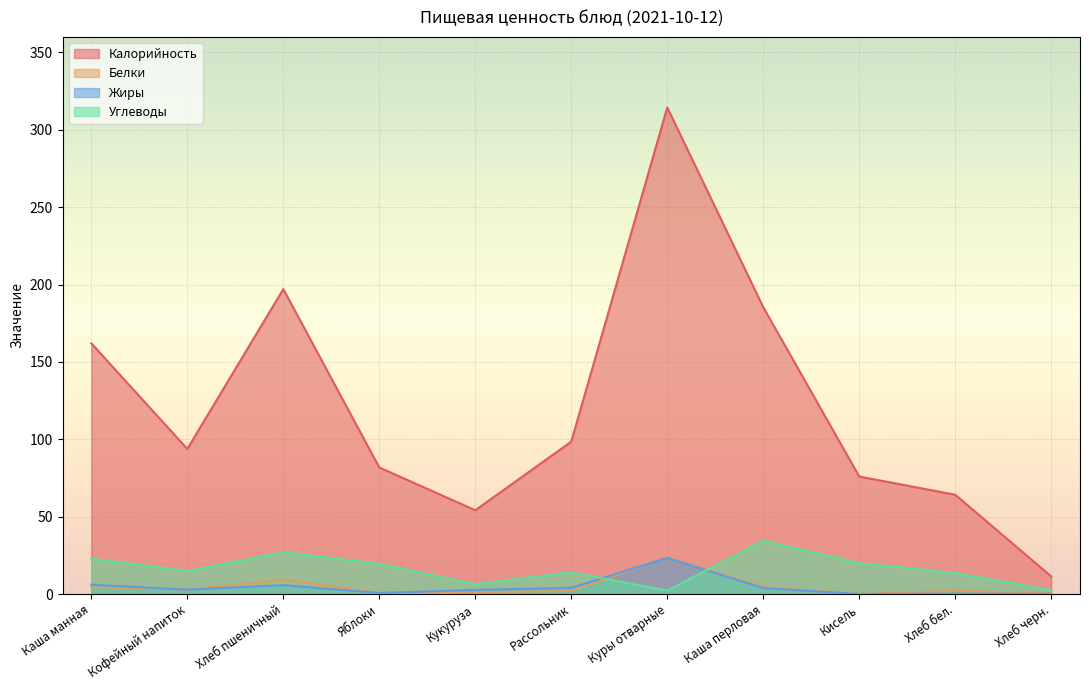

How many intersections are there between Жиры and Углеводы?

2